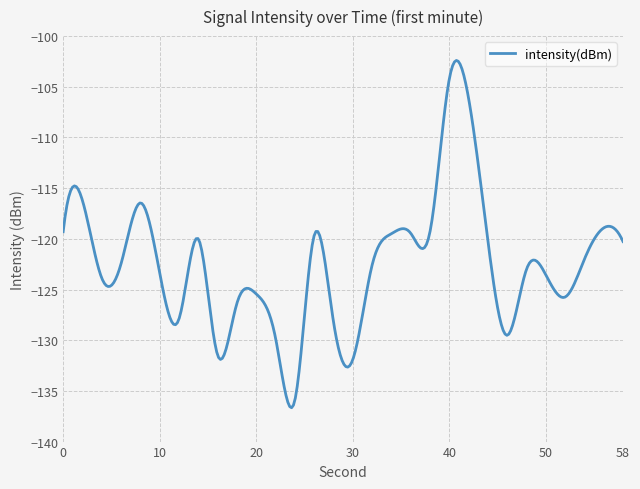

How many lines are shown in the chart?

1